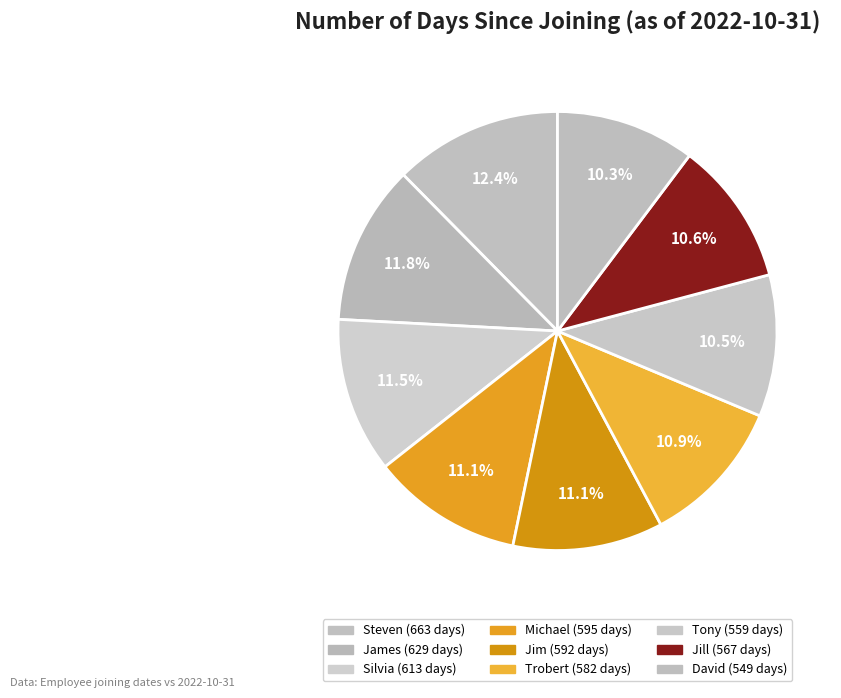

Count the number of slices in the pie.

9